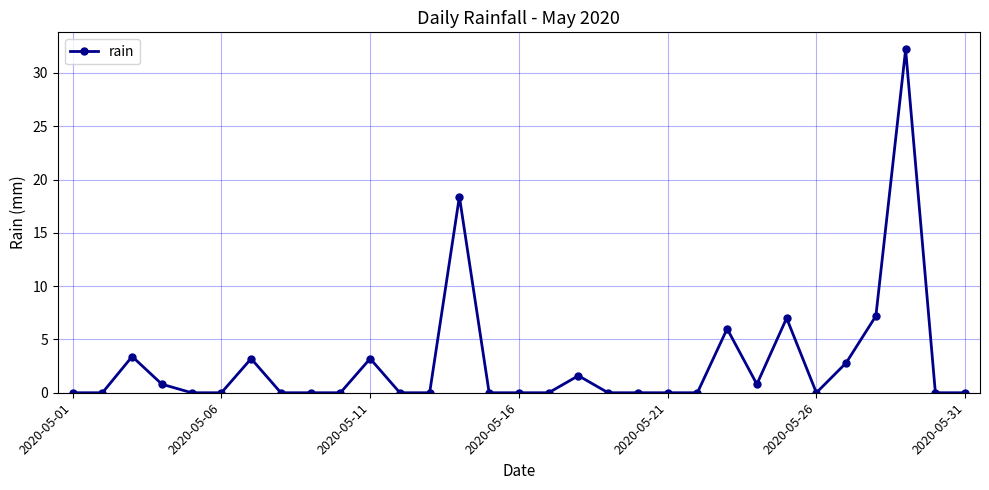

What is the maximum value shown in the chart?

32.2